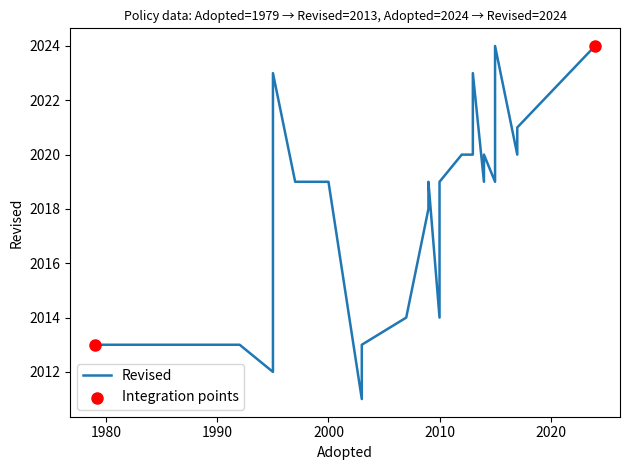

Approximately how many times larger is the value at 2010 compared to 2014?

1.0